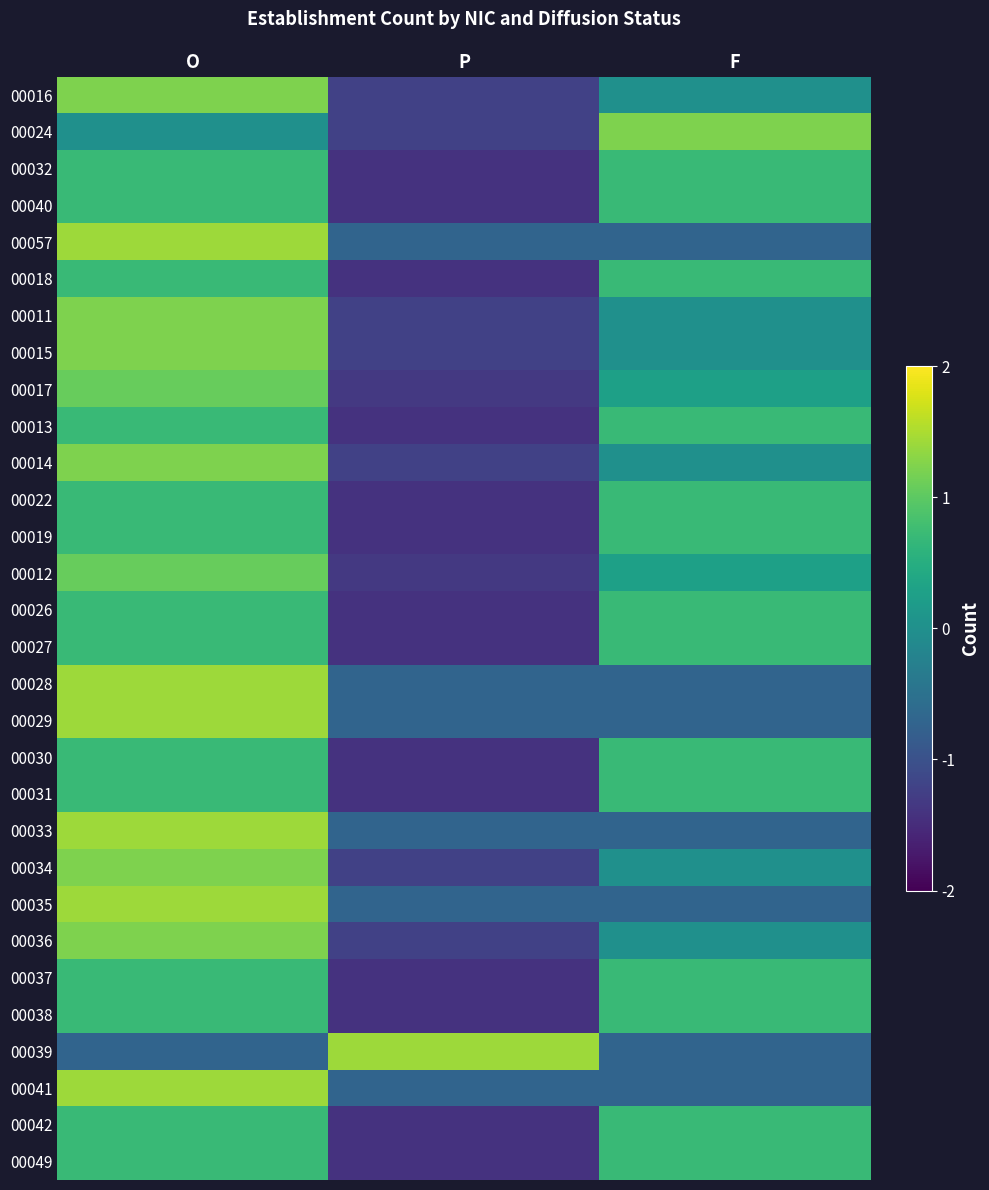

What is the minimum value shown in the chart?

-1.4